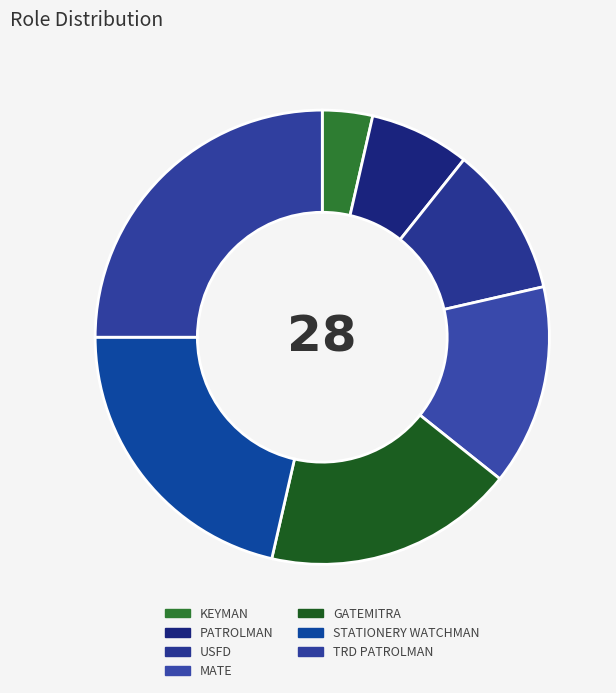

Is the sum of KEYMAN and USFD greater than half?

No